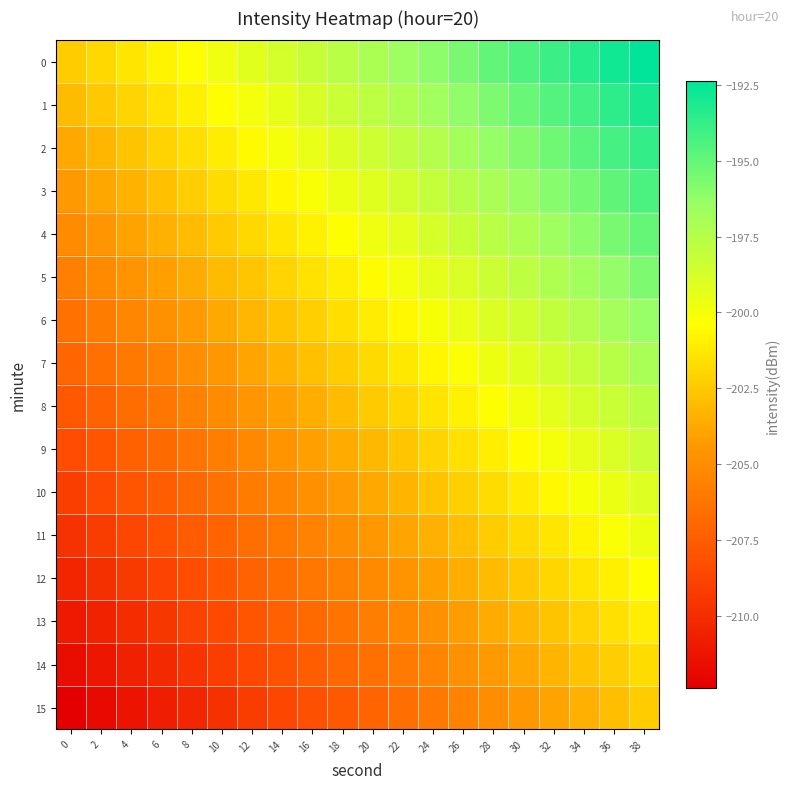

Reading left to right, extract all data points from this chart.

0: 0=-202.4	2=-201.9	4=-201.3	6=-200.8	8=-200.3	10=-199.7	12=-199.2	14=-198.7	16=-198.2	18=-197.6	20=-197.1	22=-196.6	24=-196.1	26=-195.5	28=-195.0	30=-194.5	32=-194.0	34=-193.4	36=-192.9	38=-192.4
1: 0=-203.0	2=-202.5	4=-202.0	6=-201.5	8=-200.9	10=-200.4	12=-199.9	14=-199.4	16=-198.8	18=-198.3	20=-197.8	22=-197.3	24=-196.7	26=-196.2	28=-195.7	30=-195.2	32=-194.6	34=-194.1	36=-193.6	38=-193.0
2: 0=-203.7	2=-203.2	4=-202.7	6=-202.1	8=-201.6	10=-201.1	12=-200.6	14=-200.0	16=-199.5	18=-199.0	20=-198.5	22=-197.9	24=-197.4	26=-196.9	28=-196.3	30=-195.8	32=-195.3	34=-194.8	36=-194.2	38=-193.7
3: 0=-204.4	2=-203.9	4=-203.3	6=-202.8	8=-202.3	10=-201.7	12=-201.2	14=-200.7	16=-200.2	18=-199.6	20=-199.1	22=-198.6	24=-198.1	26=-197.5	28=-197.0	30=-196.5	32=-196.0	34=-195.4	36=-194.9	38=-194.4
4: 0=-205.0	2=-204.5	4=-204.0	6=-203.5	8=-202.9	10=-202.4	12=-201.9	14=-201.4	16=-200.8	18=-200.3	20=-199.8	22=-199.3	24=-198.7	26=-198.2	28=-197.7	30=-197.2	32=-196.6	34=-196.1	36=-195.6	38=-195.0
5: 0=-205.7	2=-205.2	4=-204.7	6=-204.1	8=-203.6	10=-203.1	12=-202.6	14=-202.0	16=-201.5	18=-201.0	20=-200.5	22=-199.9	24=-199.4	26=-198.9	28=-198.3	30=-197.8	32=-197.3	34=-196.8	36=-196.2	38=-195.7
6: 0=-206.4	2=-205.9	4=-205.3	6=-204.8	8=-204.3	10=-203.7	12=-203.2	14=-202.7	16=-202.2	18=-201.6	20=-201.1	22=-200.6	24=-200.1	26=-199.5	28=-199.0	30=-198.5	32=-198.0	34=-197.4	36=-196.9	38=-196.4
7: 0=-207.0	2=-206.5	4=-206.0	6=-205.5	8=-204.9	10=-204.4	12=-203.9	14=-203.4	16=-202.8	18=-202.3	20=-201.8	22=-201.3	24=-200.7	26=-200.2	28=-199.7	30=-199.2	32=-198.6	34=-198.1	36=-197.6	38=-197.0
8: 0=-207.7	2=-207.2	4=-206.7	6=-206.1	8=-205.6	10=-205.1	12=-204.6	14=-204.0	16=-203.5	18=-203.0	20=-202.5	22=-201.9	24=-201.4	26=-200.9	28=-200.3	30=-199.8	32=-199.3	34=-198.8	36=-198.2	38=-197.7
9: 0=-208.4	2=-207.9	4=-207.3	6=-206.8	8=-206.3	10=-205.7	12=-205.2	14=-204.7	16=-204.2	18=-203.6	20=-203.1	22=-202.6	24=-202.1	26=-201.5	28=-201.0	30=-200.5	32=-200.0	34=-199.4	36=-198.9	38=-198.4
10: 0=-209.0	2=-208.5	4=-208.0	6=-207.5	8=-206.9	10=-206.4	12=-205.9	14=-205.4	16=-204.8	18=-204.3	20=-203.8	22=-203.3	24=-202.7	26=-202.2	28=-201.7	30=-201.2	32=-200.6	34=-200.1	36=-199.6	38=-199.0
11: 0=-209.7	2=-209.2	4=-208.7	6=-208.1	8=-207.6	10=-207.1	12=-206.6	14=-206.0	16=-205.5	18=-205.0	20=-204.5	22=-203.9	24=-203.4	26=-202.9	28=-202.3	30=-201.8	32=-201.3	34=-200.8	36=-200.2	38=-199.7
12: 0=-210.4	2=-209.9	4=-209.3	6=-208.8	8=-208.3	10=-207.7	12=-207.2	14=-206.7	16=-206.2	18=-205.6	20=-205.1	22=-204.6	24=-204.1	26=-203.5	28=-203.0	30=-202.5	32=-202.0	34=-201.4	36=-200.9	38=-200.4
13: 0=-211.0	2=-210.5	4=-210.0	6=-209.5	8=-208.9	10=-208.4	12=-207.9	14=-207.4	16=-206.8	18=-206.3	20=-205.8	22=-205.3	24=-204.7	26=-204.2	28=-203.7	30=-203.2	32=-202.6	34=-202.1	36=-201.6	38=-201.0
14: 0=-211.7	2=-211.2	4=-210.7	6=-210.1	8=-209.6	10=-209.1	12=-208.6	14=-208.0	16=-207.5	18=-207.0	20=-206.5	22=-205.9	24=-205.4	26=-204.9	28=-204.3	30=-203.8	32=-203.3	34=-202.8	36=-202.2	38=-201.7
15: 0=-212.4	2=-211.9	4=-211.3	6=-210.8	8=-210.3	10=-209.7	12=-209.2	14=-208.7	16=-208.2	18=-207.6	20=-207.1	22=-206.6	24=-206.1	26=-205.5	28=-205.0	30=-204.5	32=-204.0	34=-203.4	36=-202.9	38=-202.4